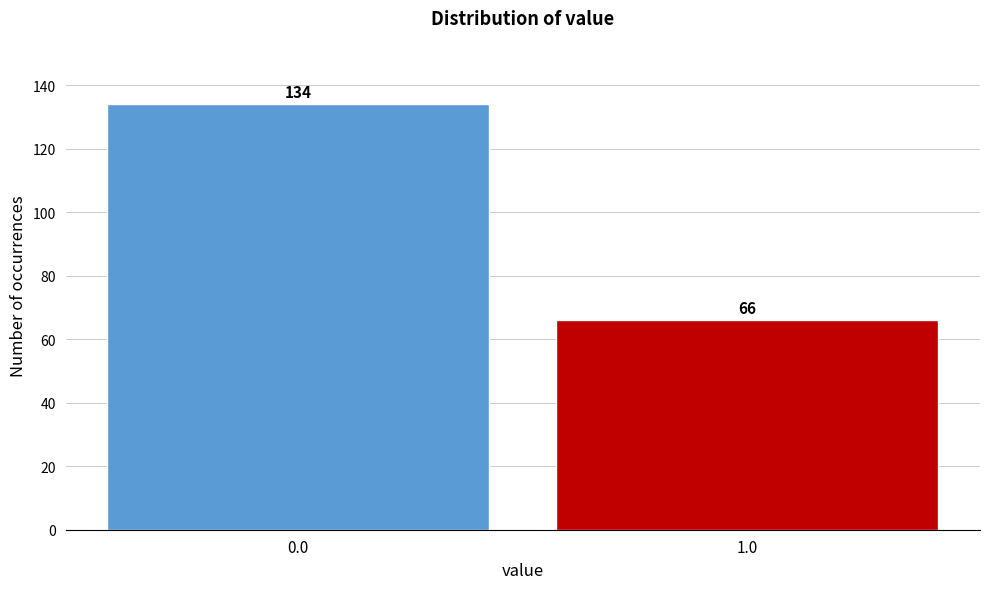

Reading left to right, list all the values displayed in this chart.

0.0=134	1.0=66